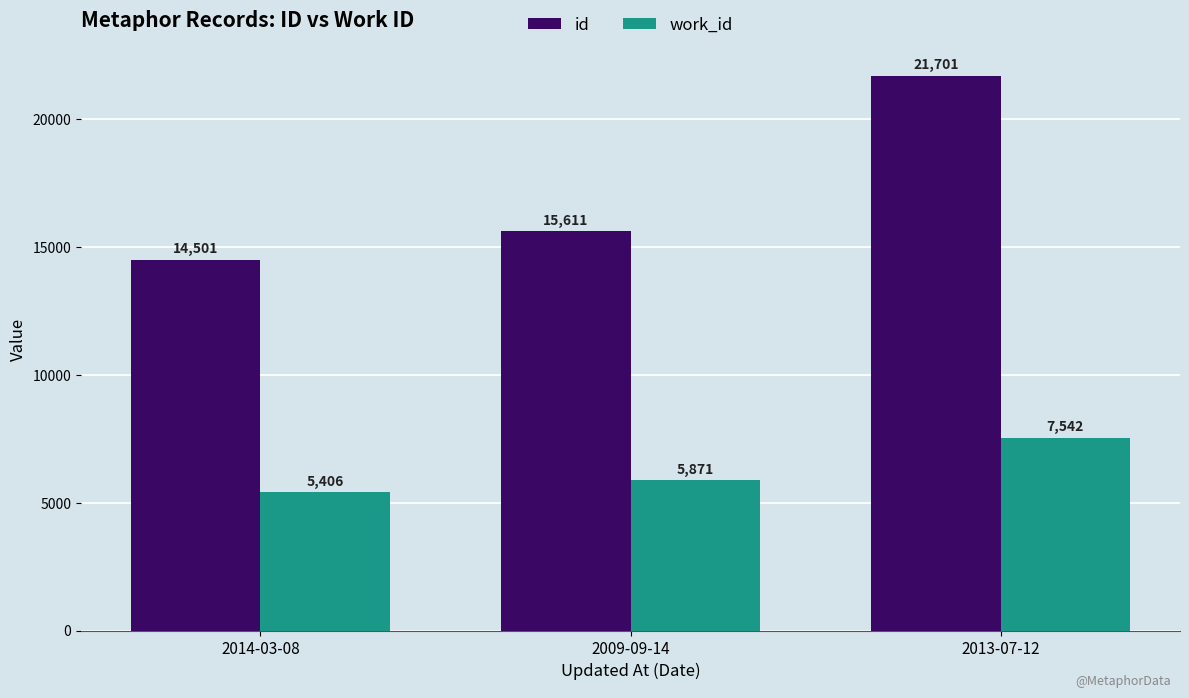

What is the label of the 1st bar from the left?

2014-03-08